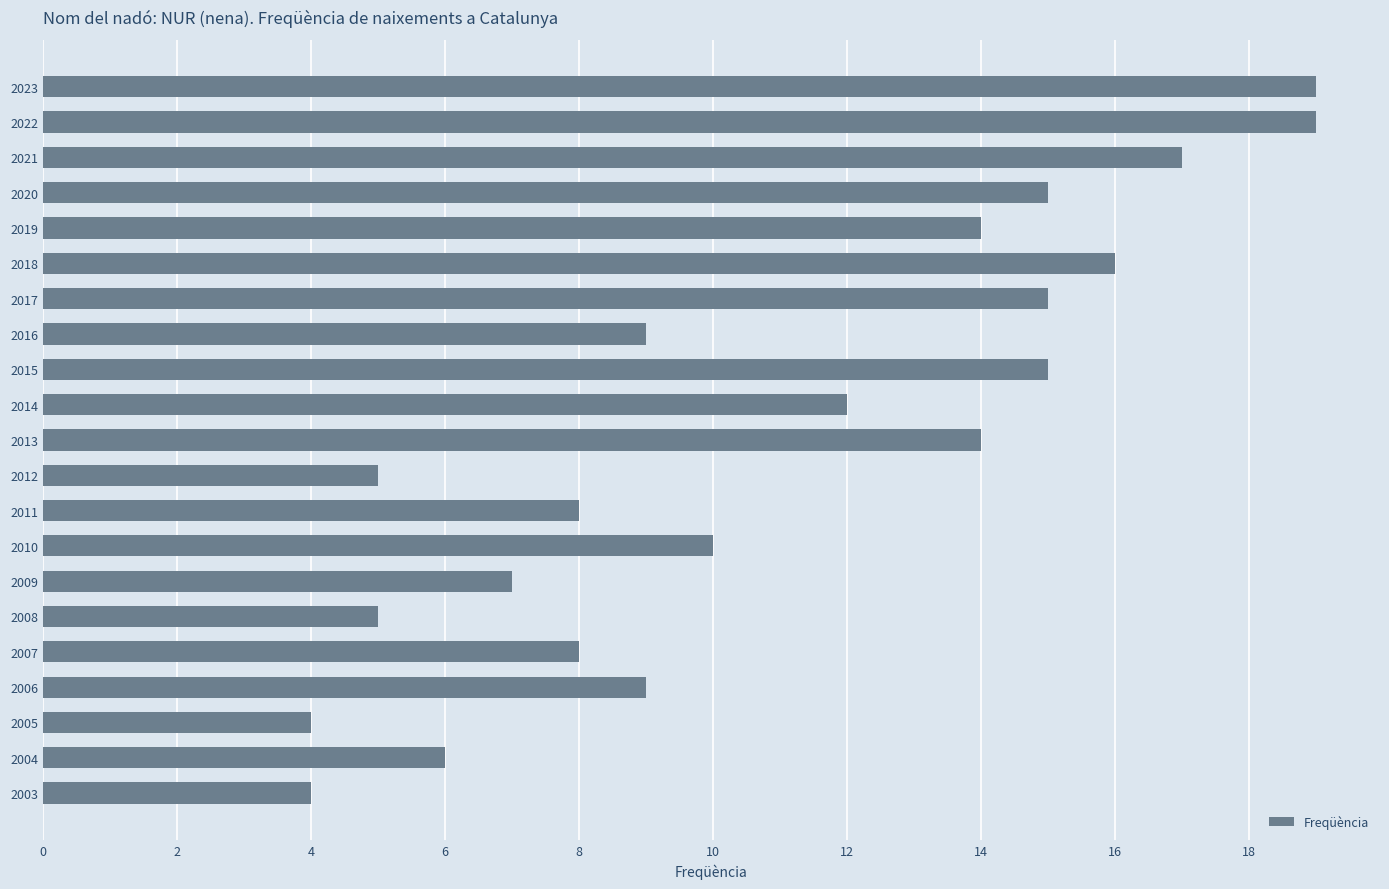

What is the greatest value displayed?

19